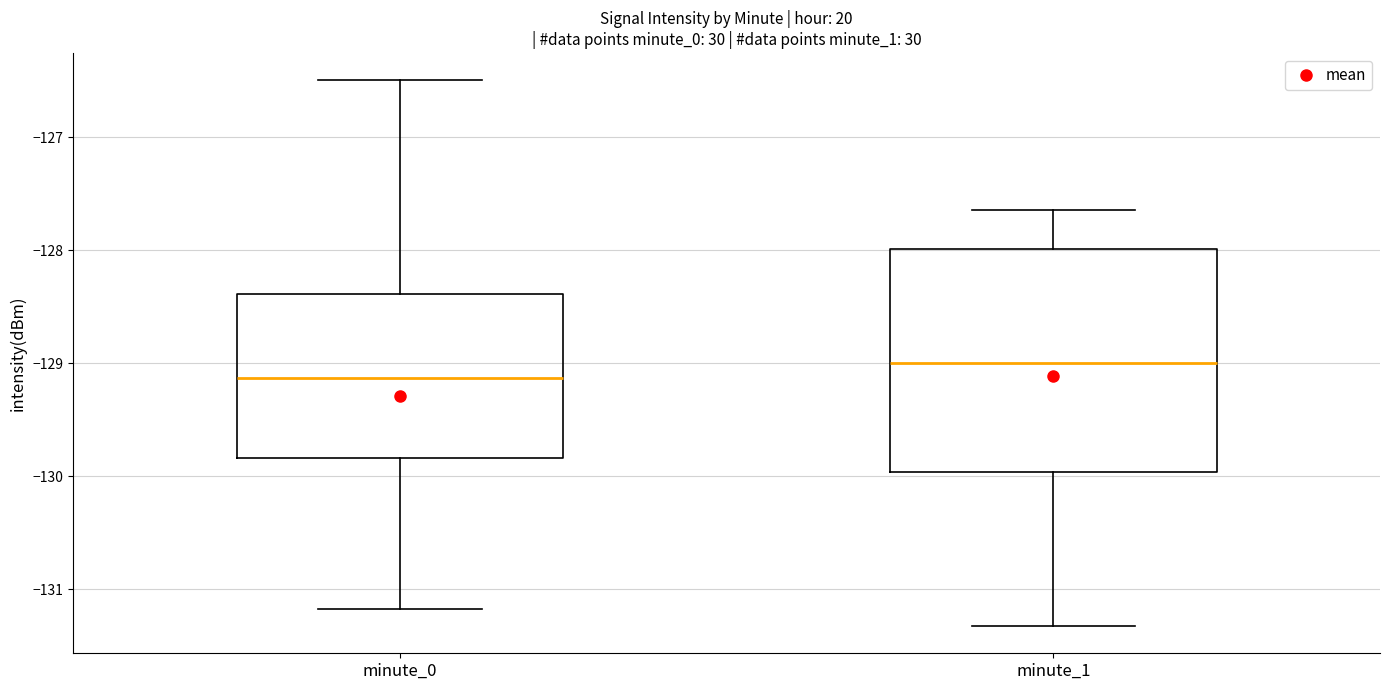

Which box is the tallest, from its lower edge to its upper edge?

minute_1